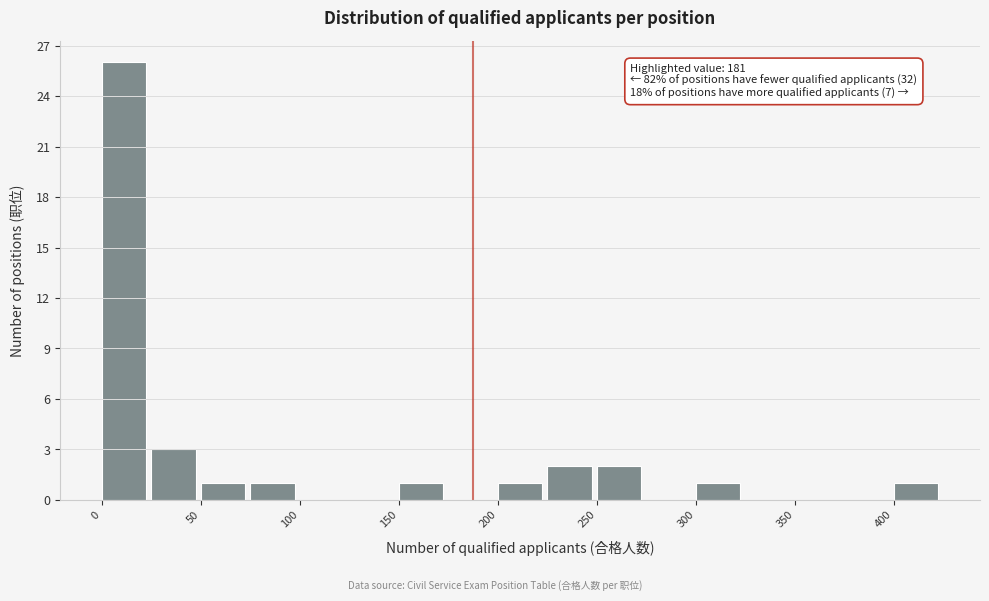

Which range on the x-axis has the tallest bar?

0 to 25